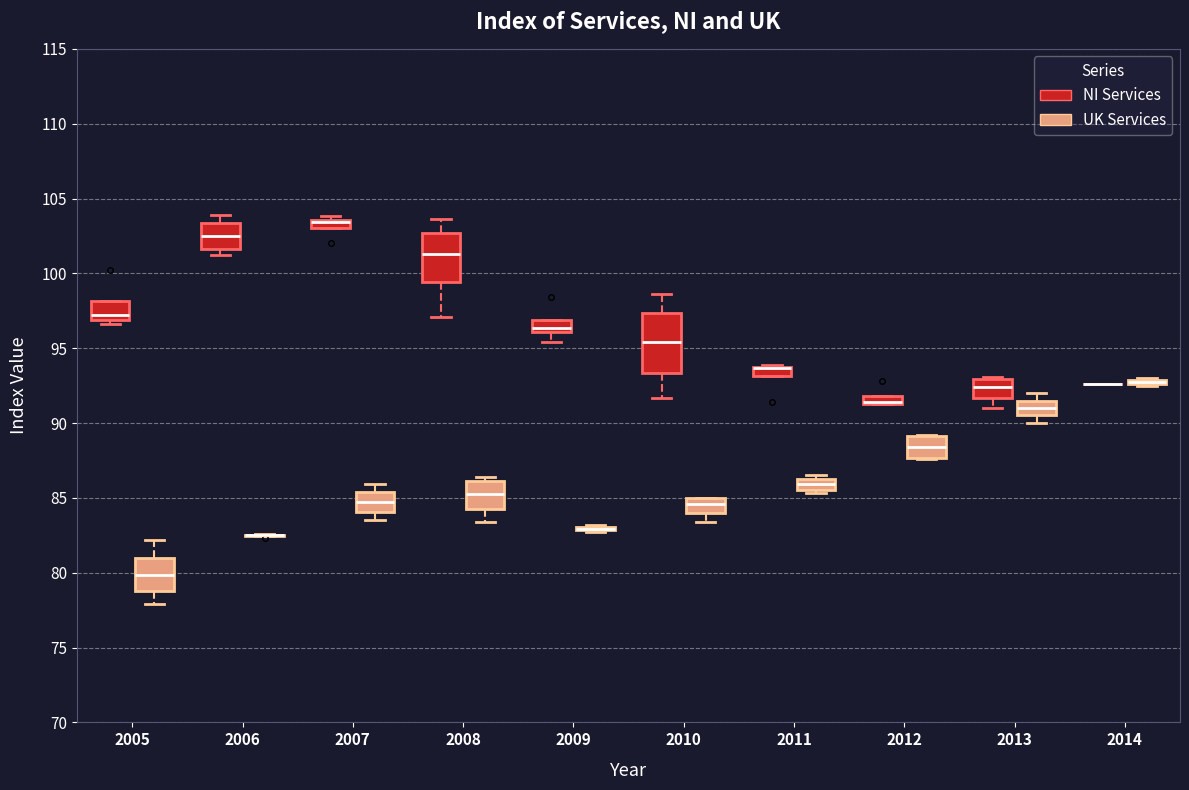

Where is the lower edge of the box for 2010 (NI Services) on the y-axis? The values are not printed on the chart, so give them approximately, as read against the axis.

93.5